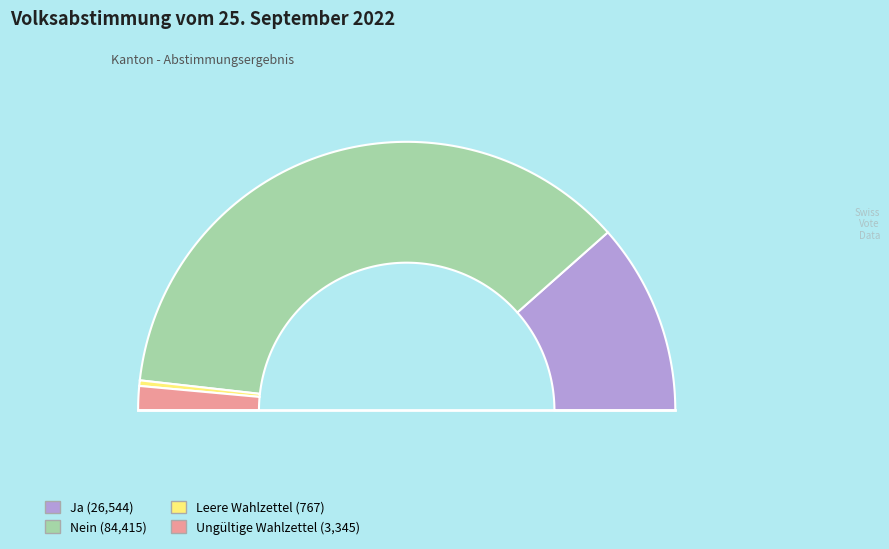

Rank the categories by value from highest to lowest.

Nein, Ja, Ungültige Wahlzettel, Leere Wahlzettel